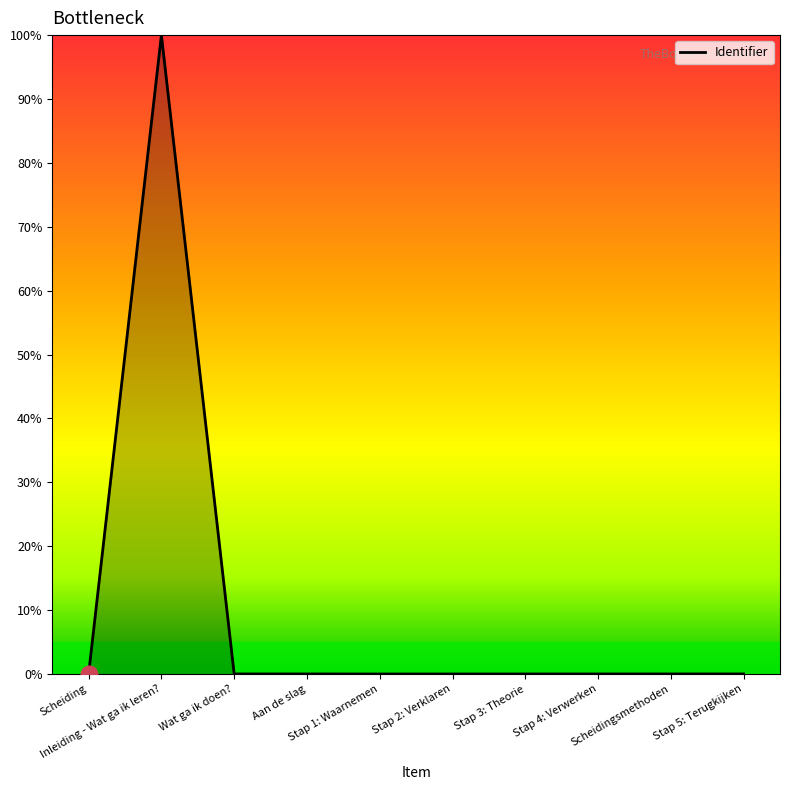

What is the difference between the maximum and minimum values?

100.0